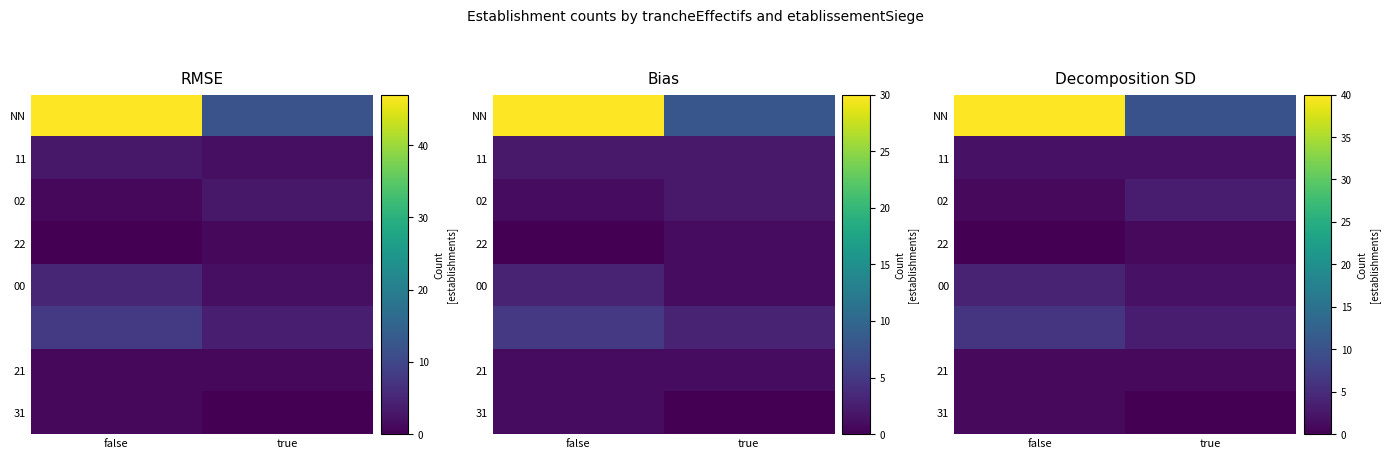

Which category has the highest value in the 00 series?

false